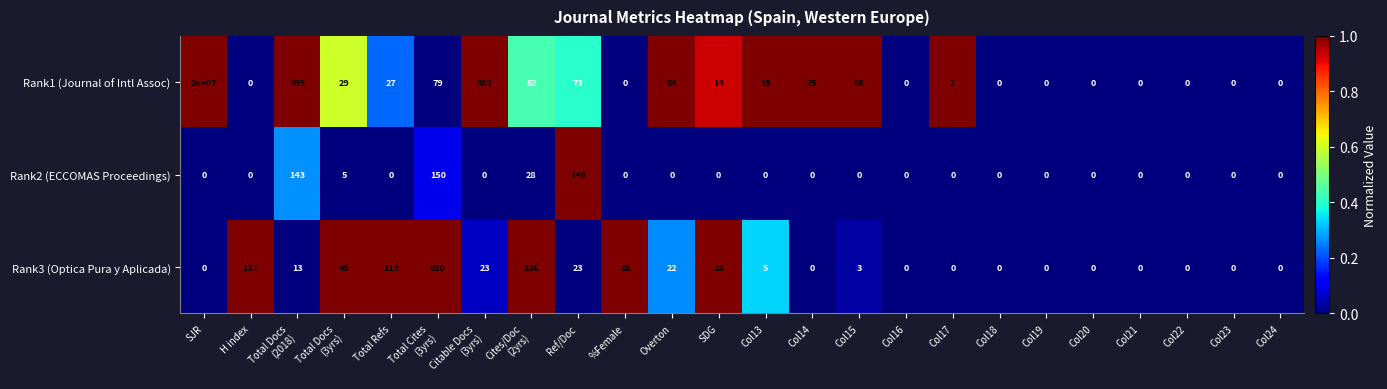

What is the total value across all series at SDG?

29